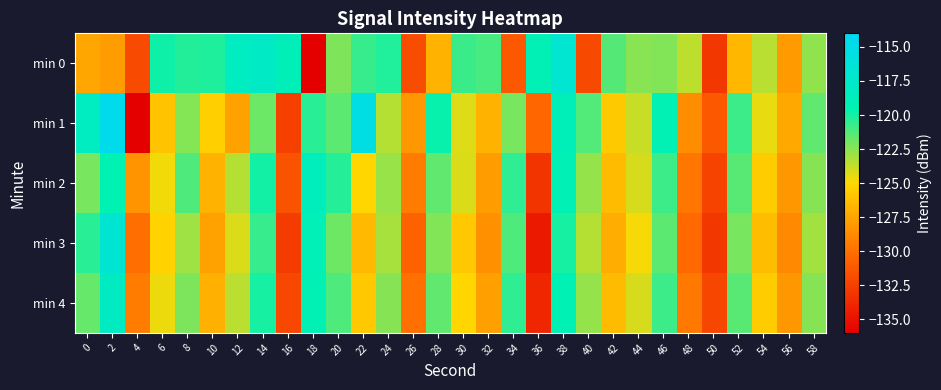

What is the difference between the highest and lowest values at 52?

5.8